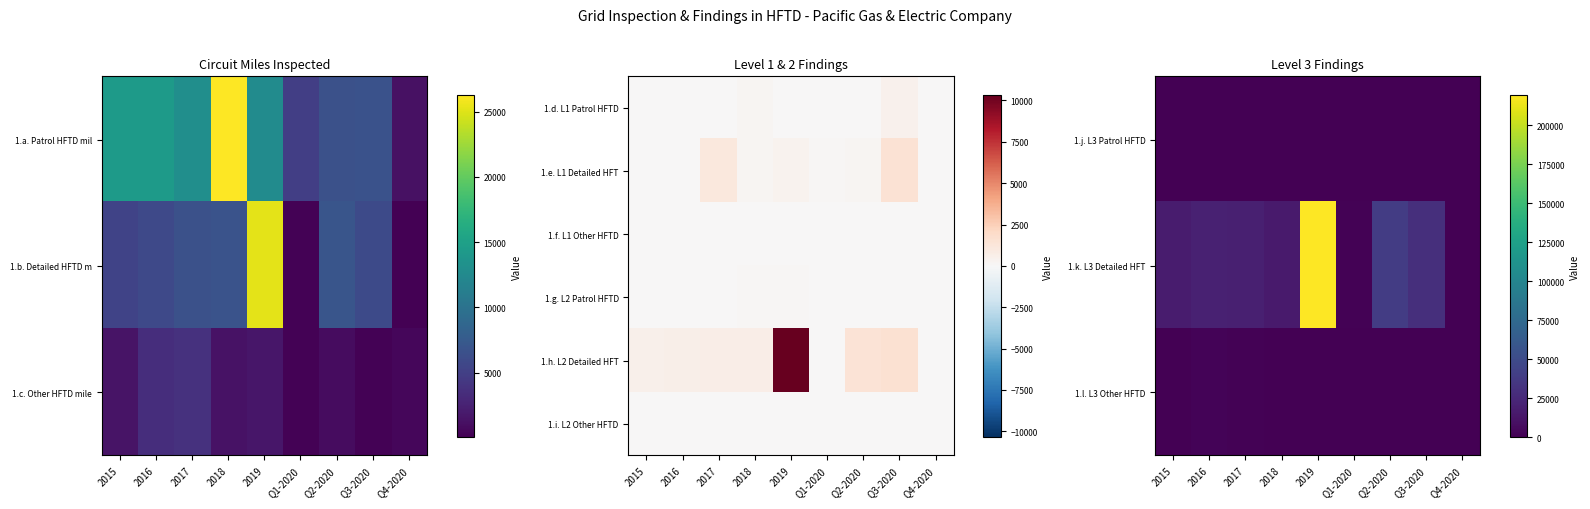

What is the total value across all series at 2015?

17965